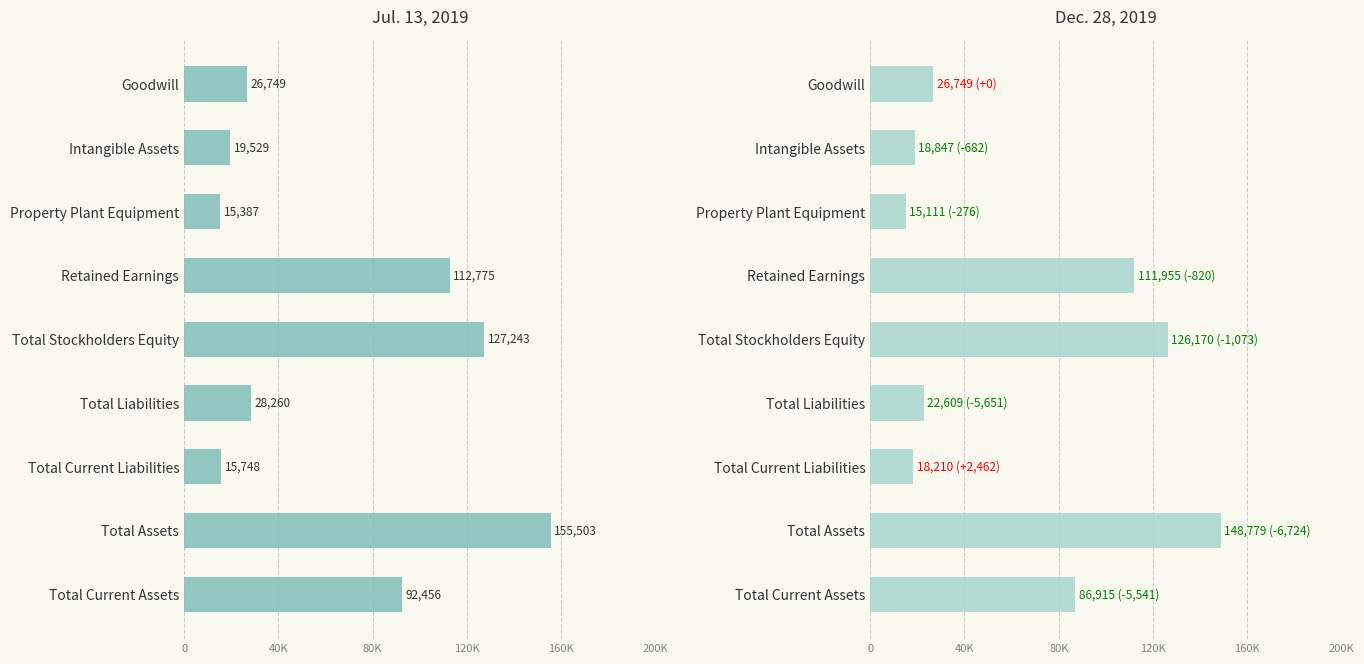

Is the value of Dec. 28, 2019 at Total Current Liabilities greater than the value of Jul. 13, 2019 at Total Stockholders Equity?

No